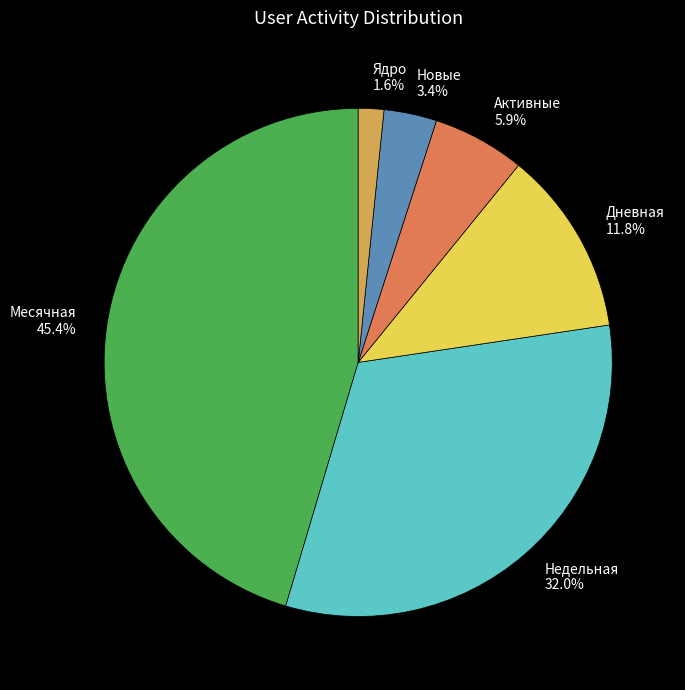

Does any single category account for the majority?

No